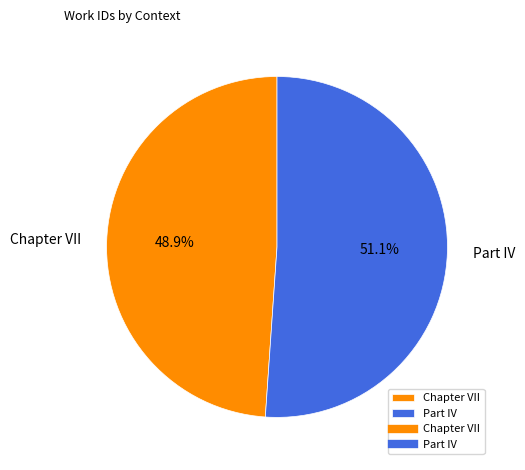

Between Chapter VII and Part IV, which is larger?

Part IV